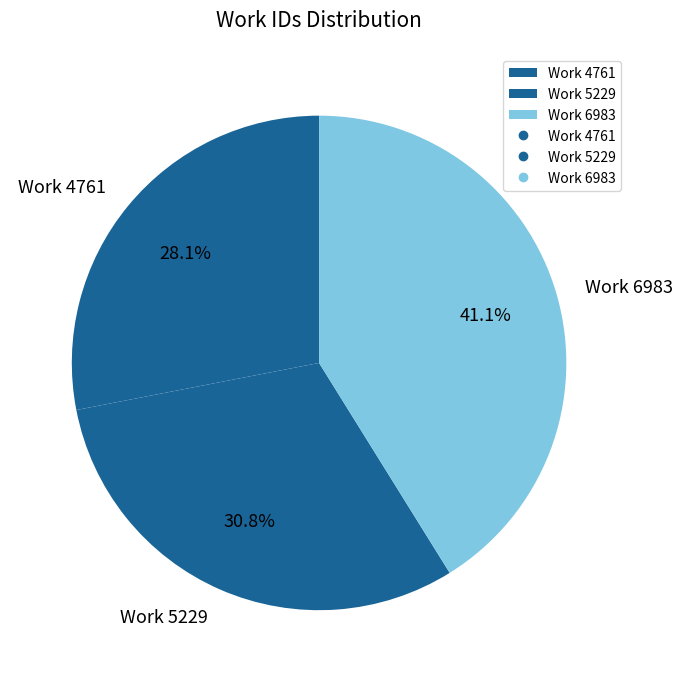

What is the smallest slice in the pie chart?

Work 4761